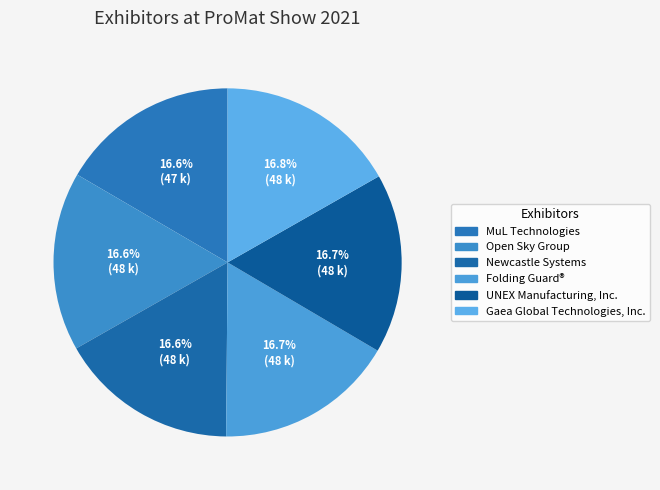

To the nearest percent, what is the average slice percentage?

17%